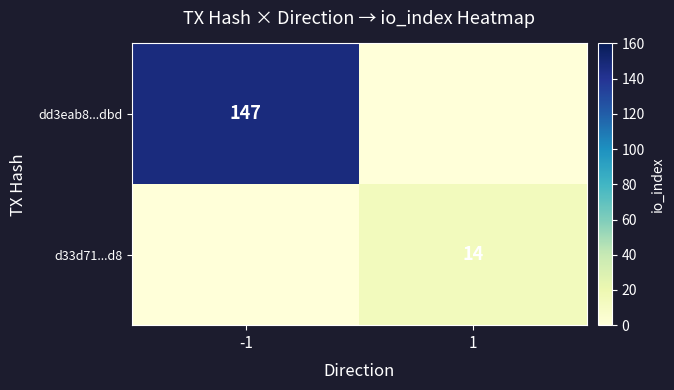

The value of d33d71...d8 at 1 is 4. True or false?

False